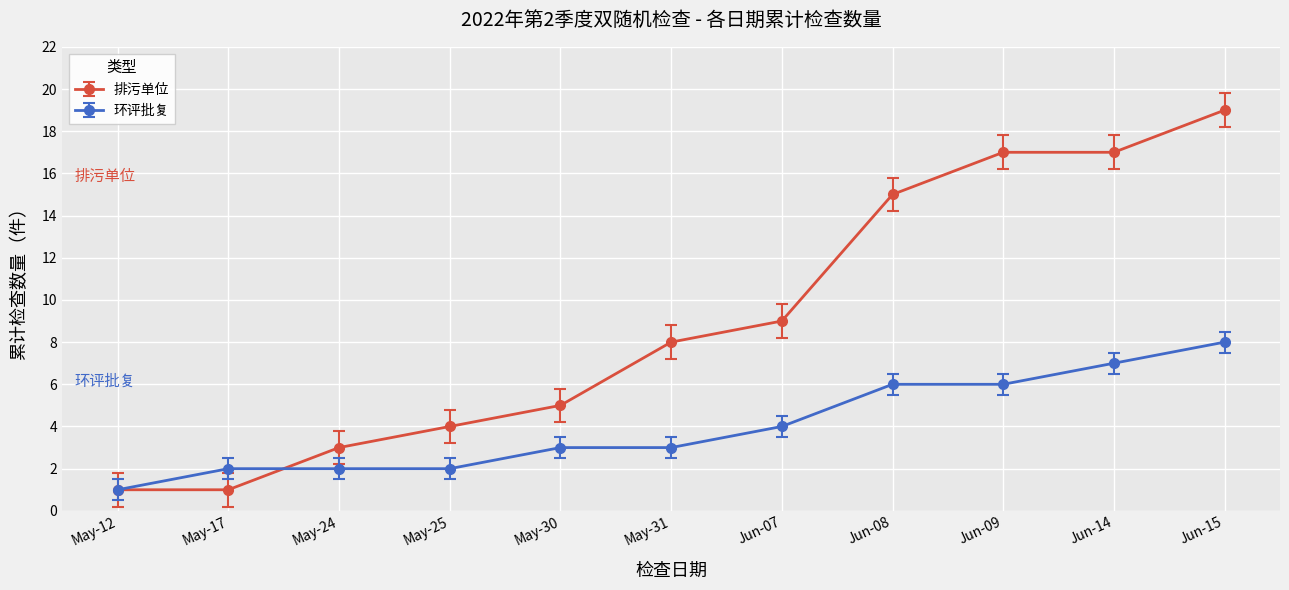

Which label corresponds to the largest value in the chart?

Jun-15